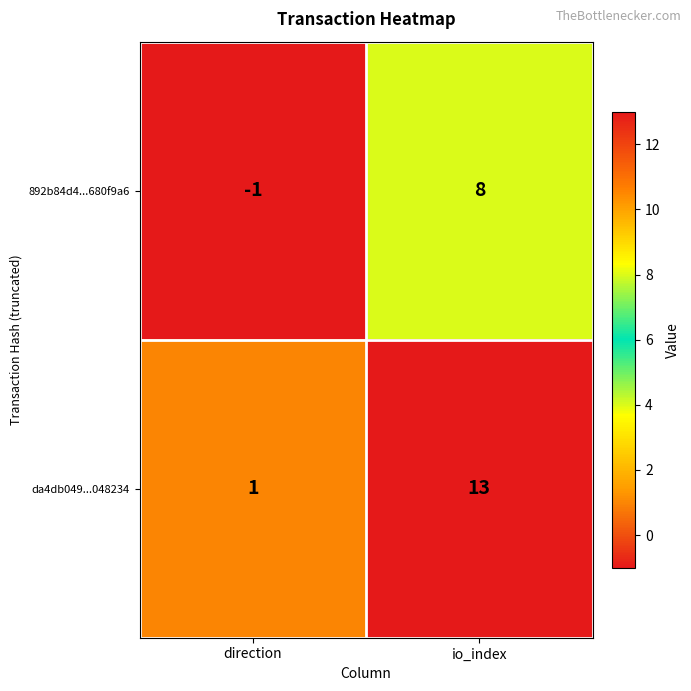

What is the approximate value of da4db049...048234 at io_index, to the nearest 10?

10